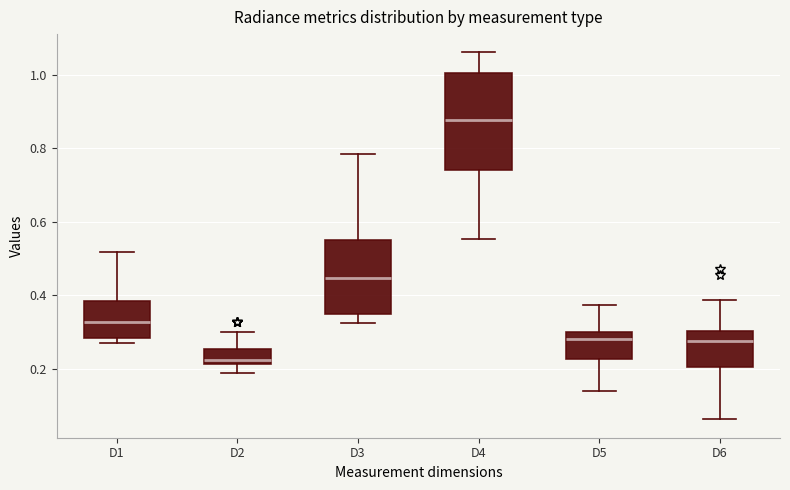

Which box's median line is the highest?

D4